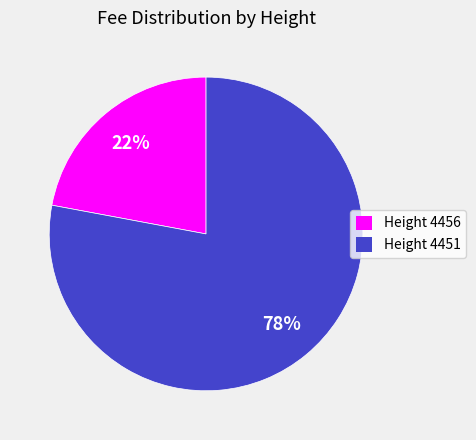

Which category has the smallest portion of the pie?

Height 4456